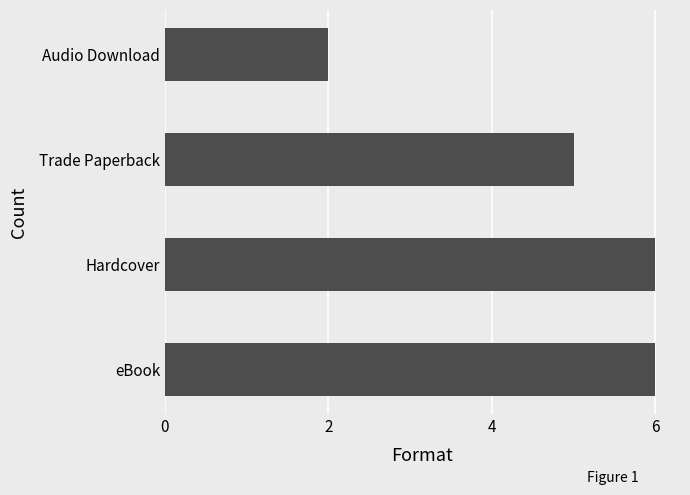

What is the greatest value displayed?

6